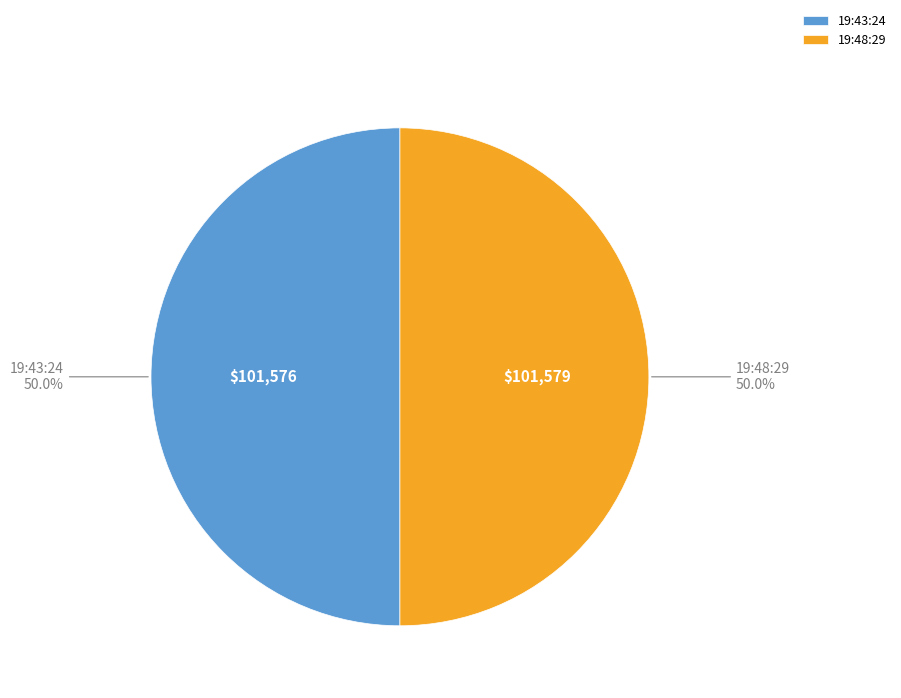

What is the ratio of the value at 19:48:29 to the value at 19:43:24?

1.0